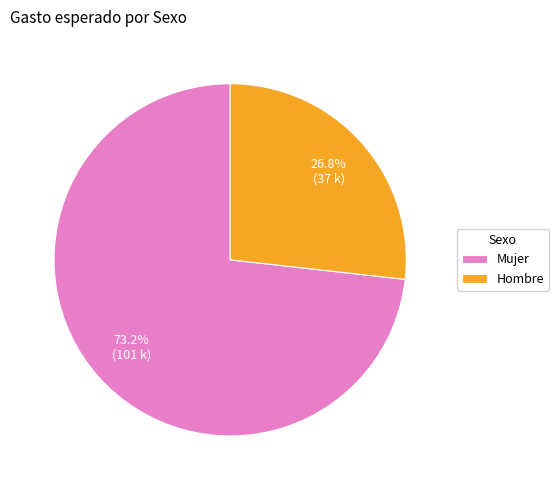

Which category has the smallest portion of the pie?

Hombre